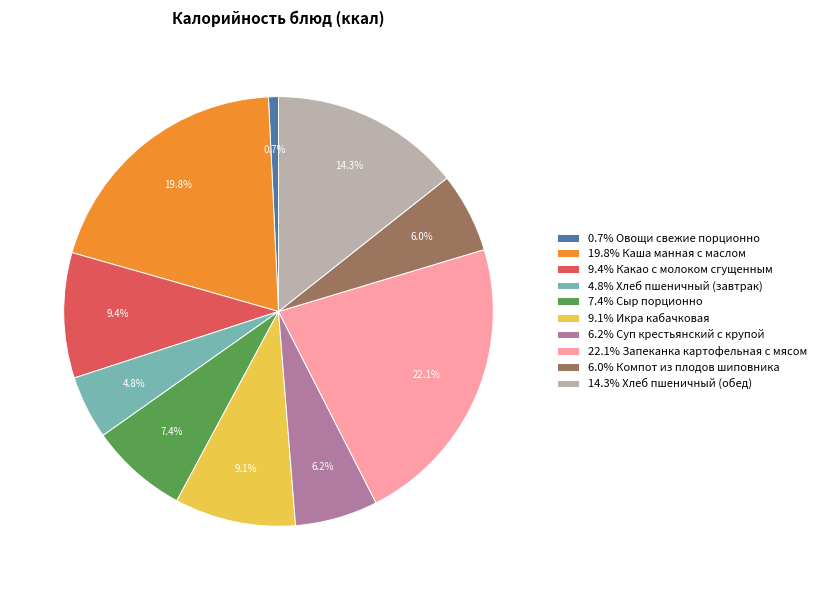

Which category has the biggest portion of the pie?

22.1% Запеканка картофельная с мясом